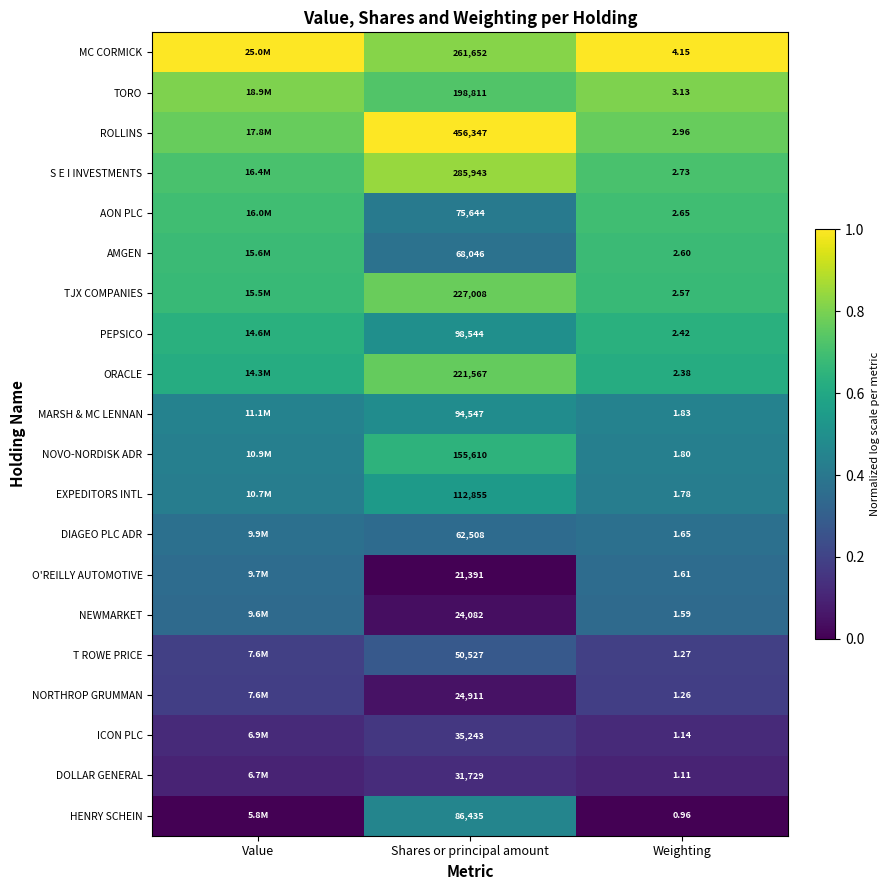

List the labels in order of NORTHROP GRUMMAN value, largest first.

Value, Weighting, Shares or principal amount